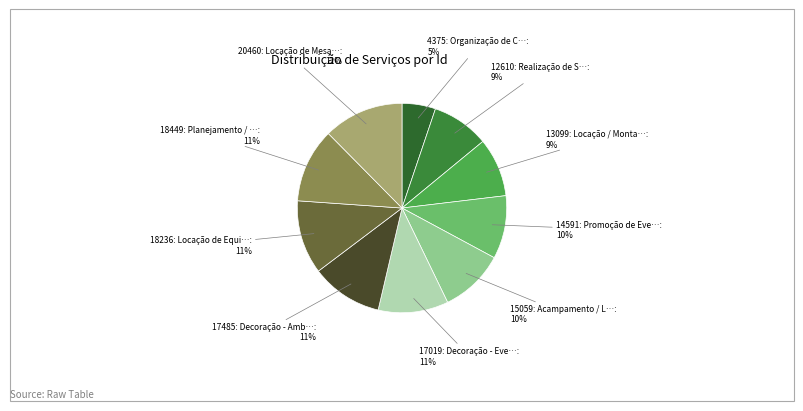

Which slice is the smallest?

4375: Organização de Congresso